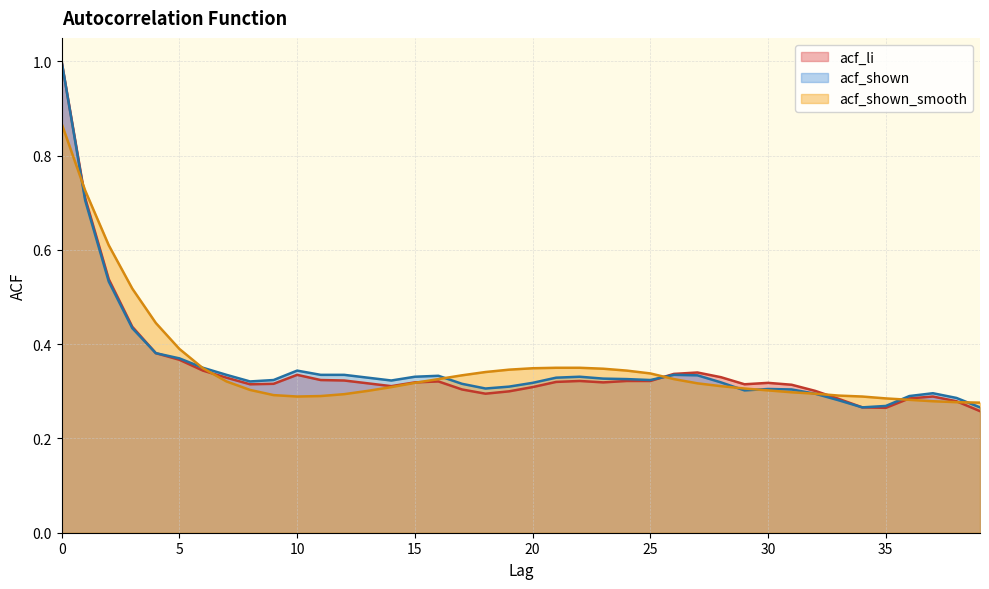

What is the difference between the maximum and minimum values in the acf_li series?

0.7